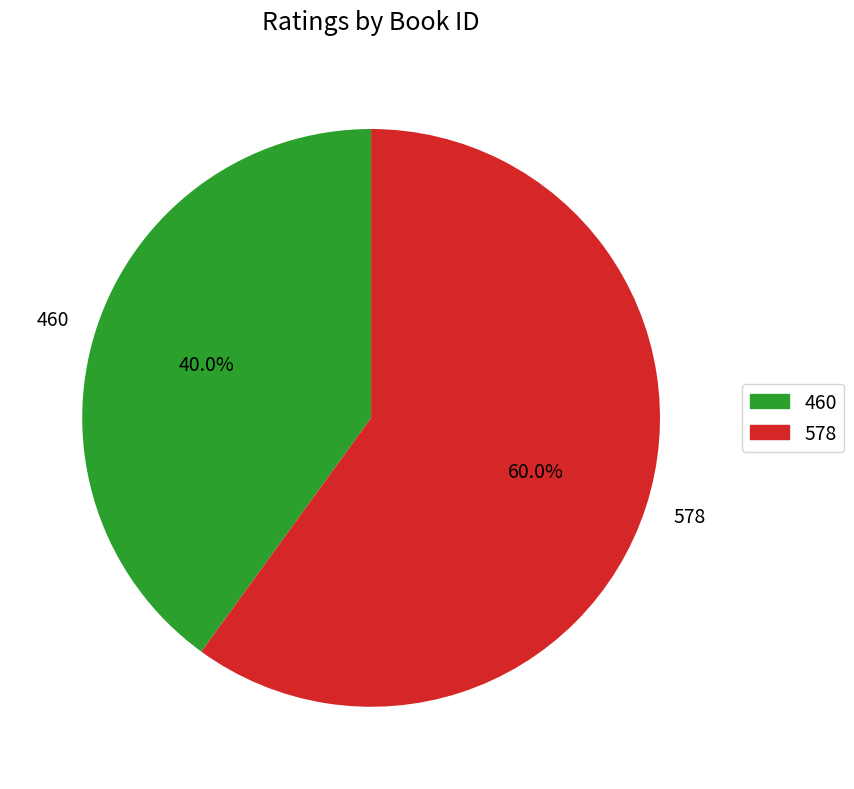

To the nearest percent, what portion does 460 represent?

40%